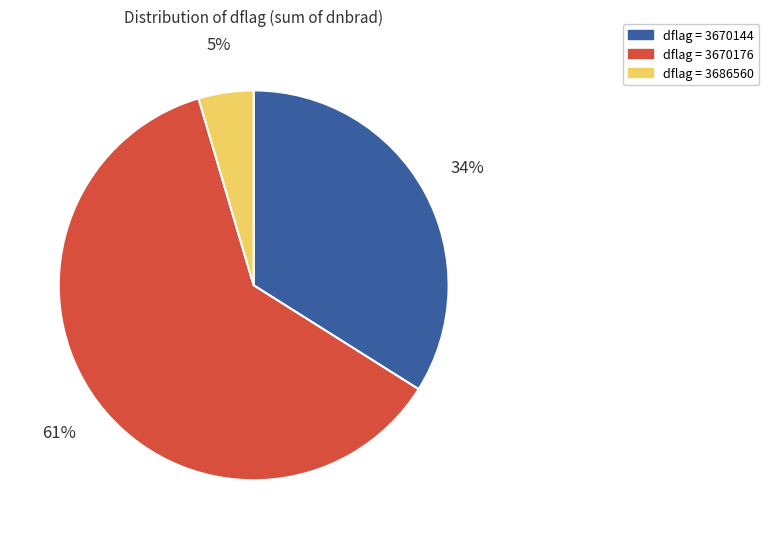

The dflag = 3670144 slice represents 28% of the pie. True or false?

False